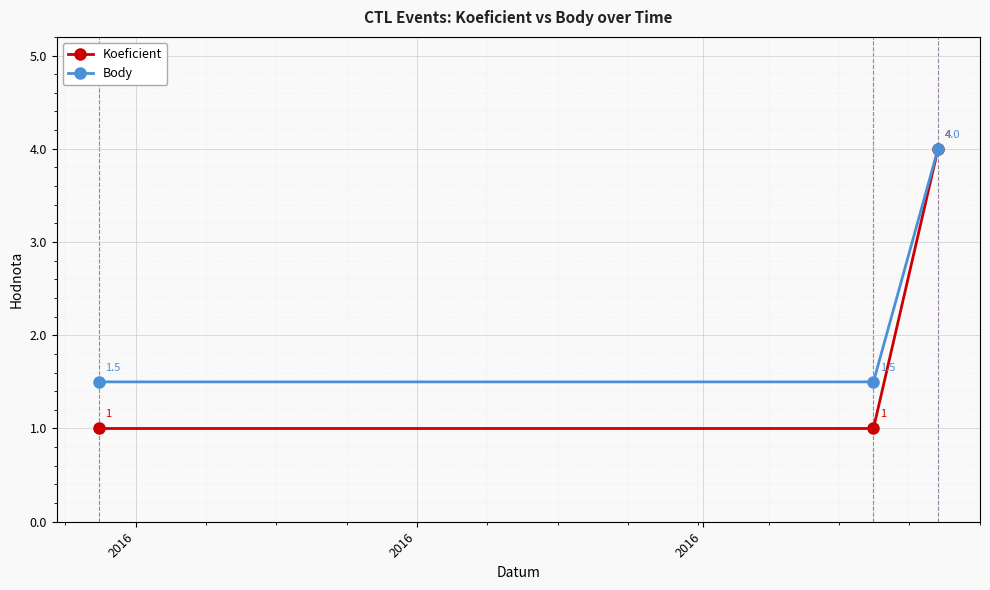

What is the sum of all Body values?

7.0